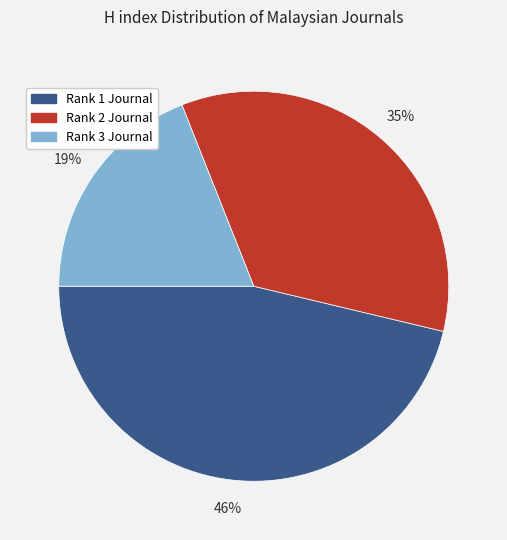

Does any single category account for the majority?

No